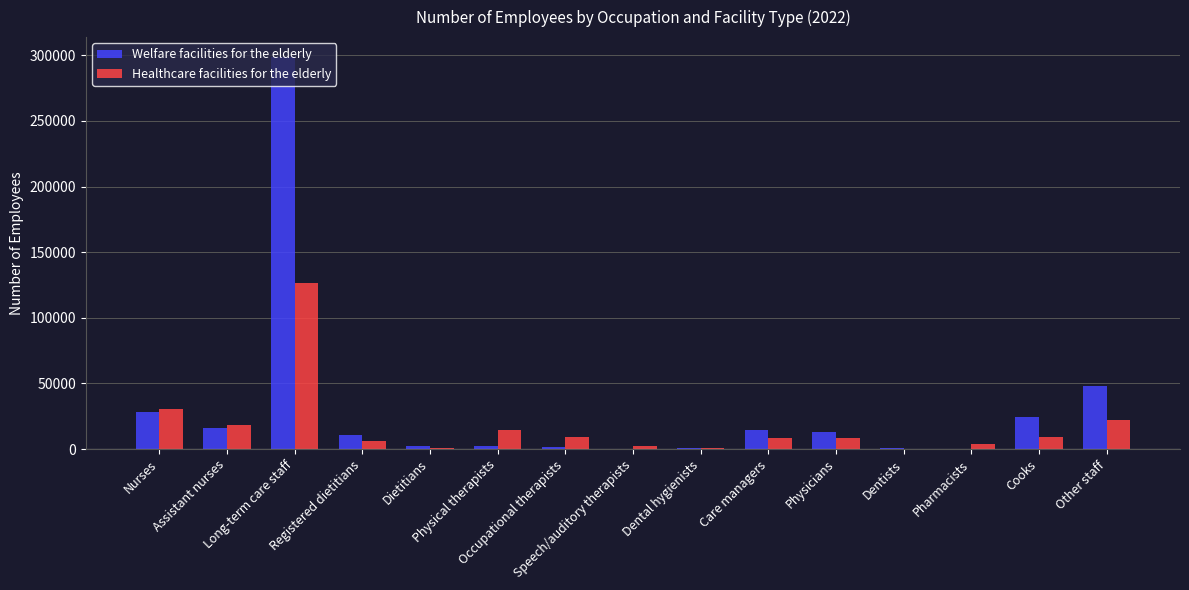

At which label is Healthcare facilities for the elderly closest to 63172?

Nurses